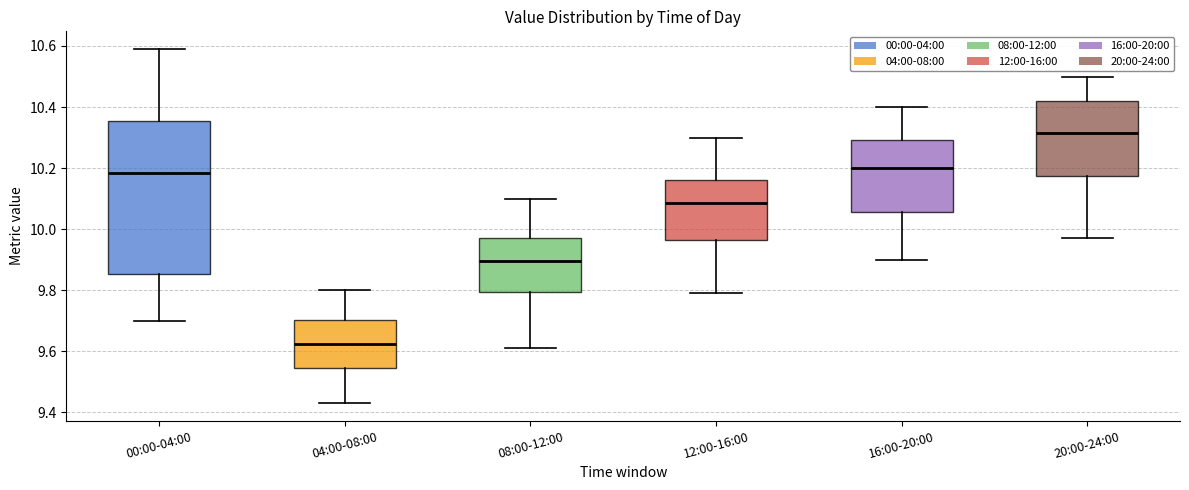

Which box has the highest median line?

20:00-24:00